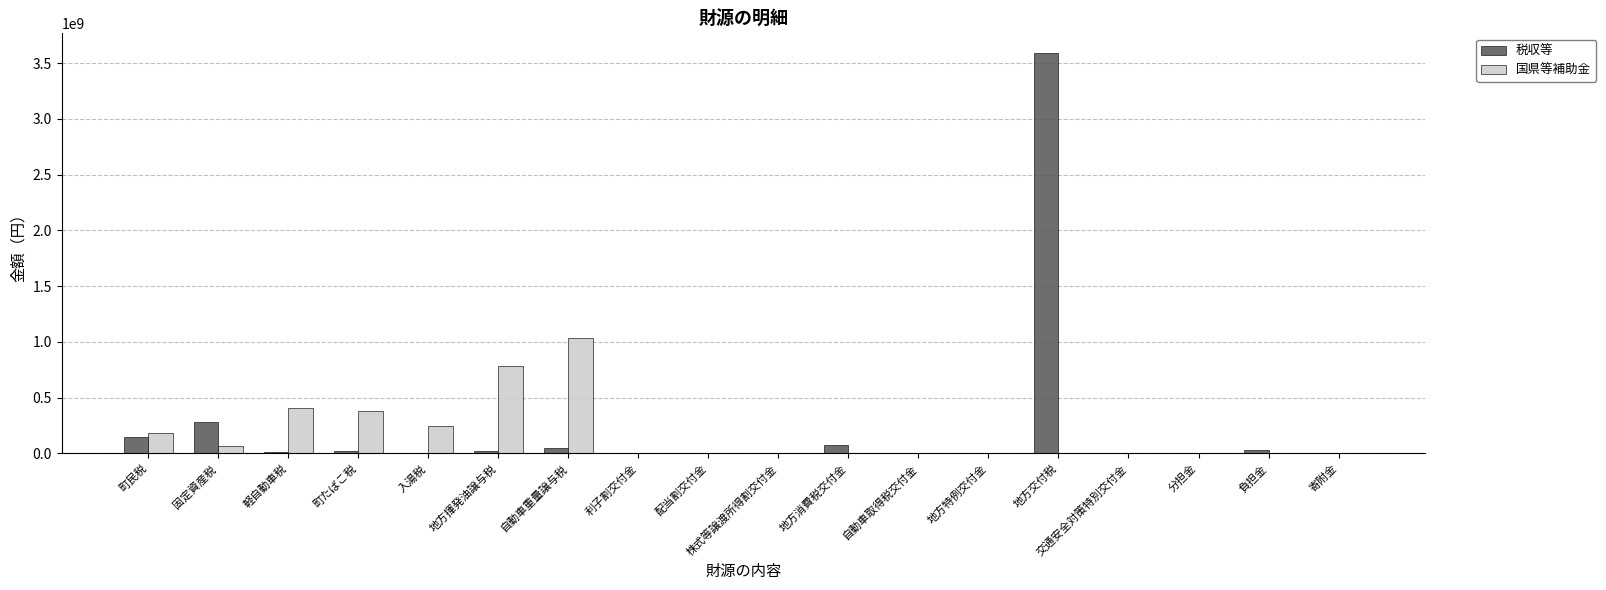

What is the maximum value shown in the chart?

3587729000